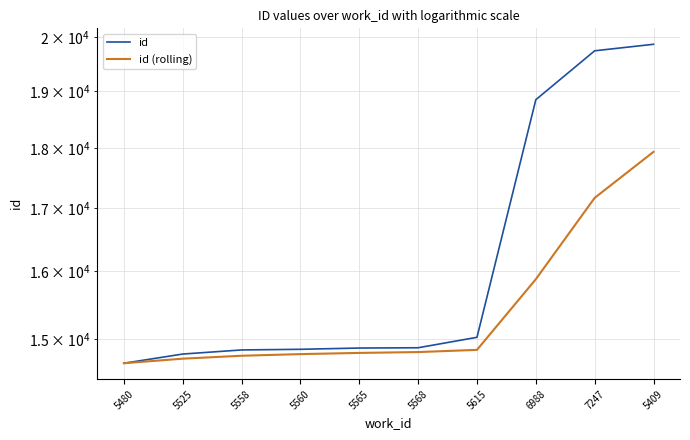

What is the maximum value shown in the chart?

19870